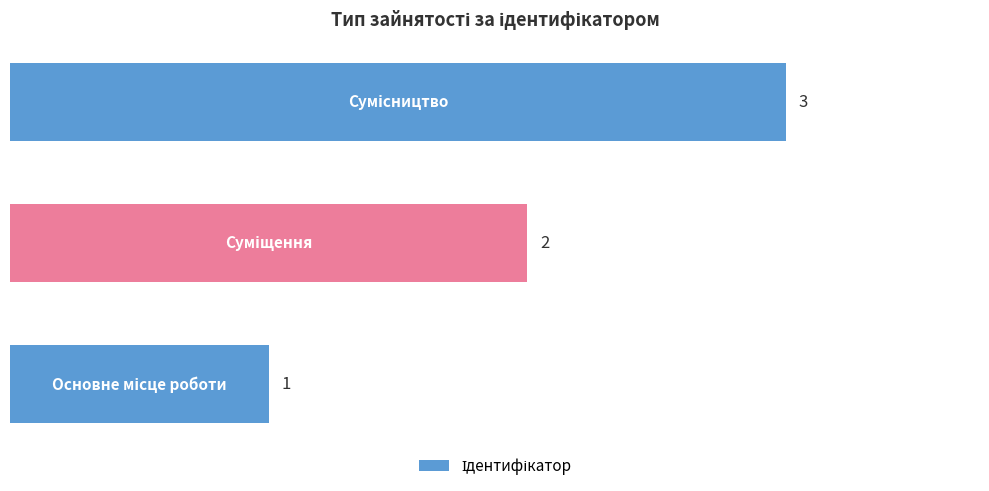

What is the smallest value displayed?

1